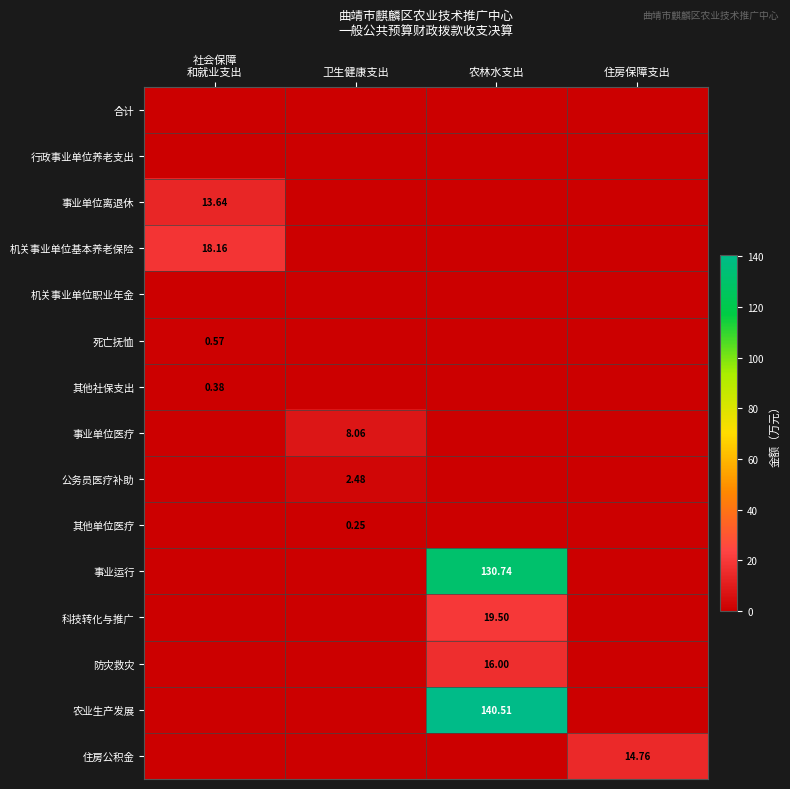

What is the average value of the 防灾救灾 series?

4.0